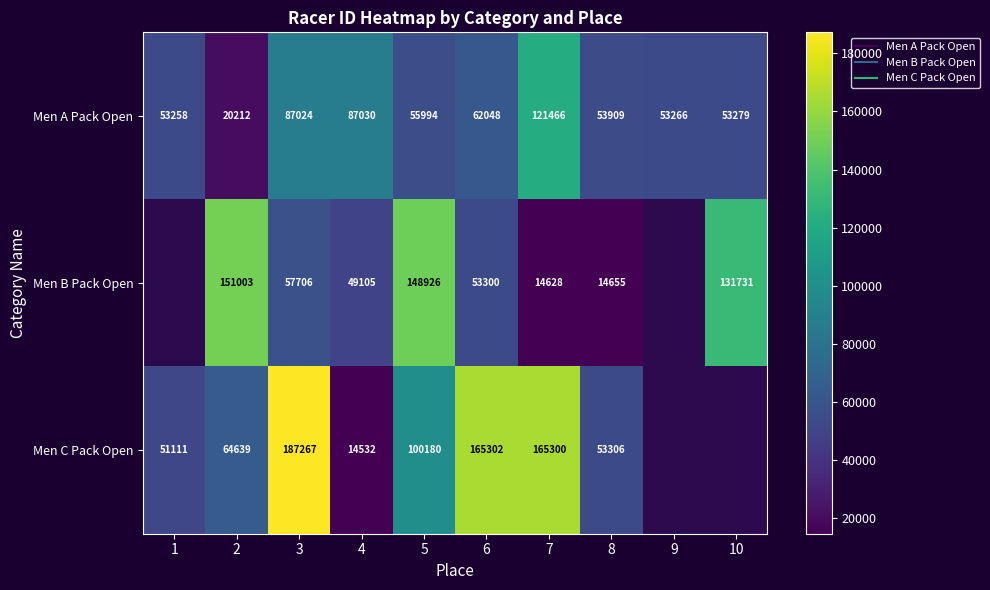

Where does the Men B Pack Open series first go above 53300?

2